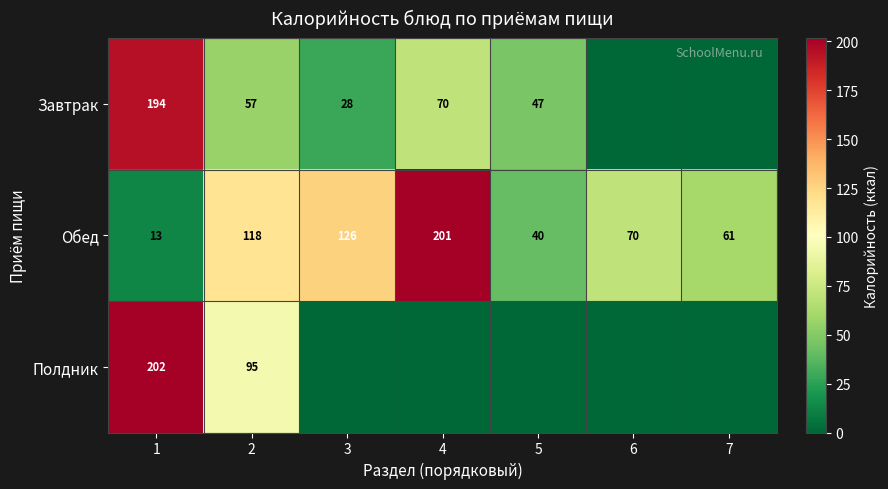

List the labels in order of Обед value, largest first.

4, 3, 2, 6, 7, 5, 1